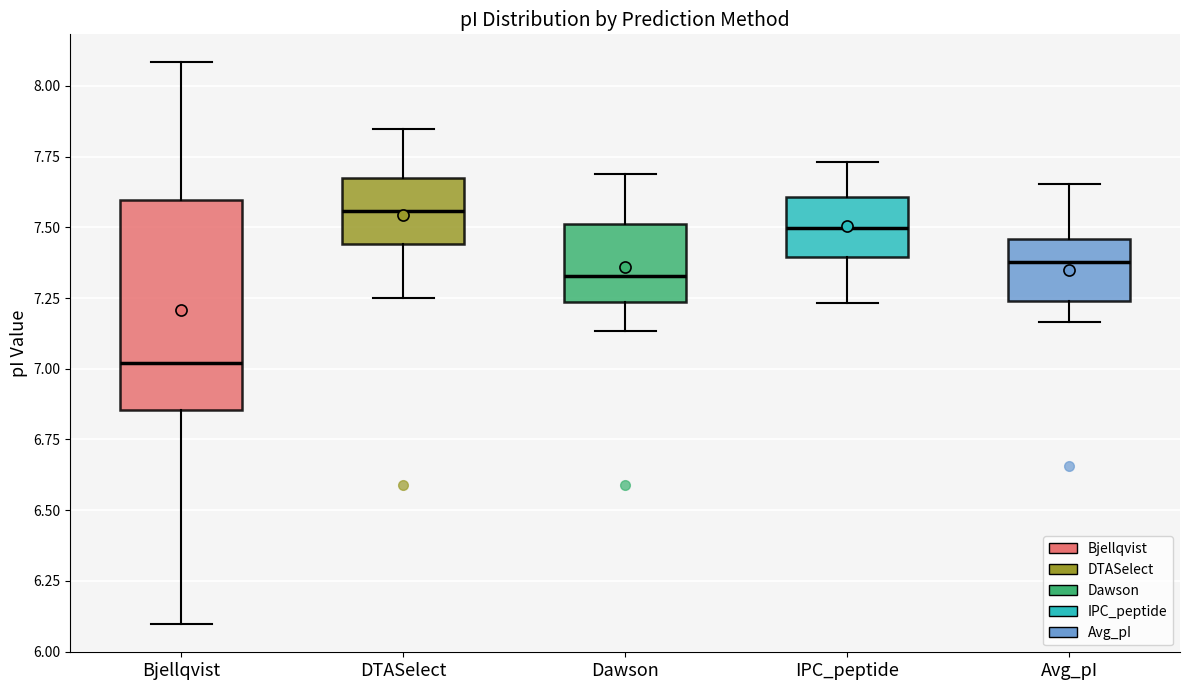

Which box has the highest median line?

DTASelect